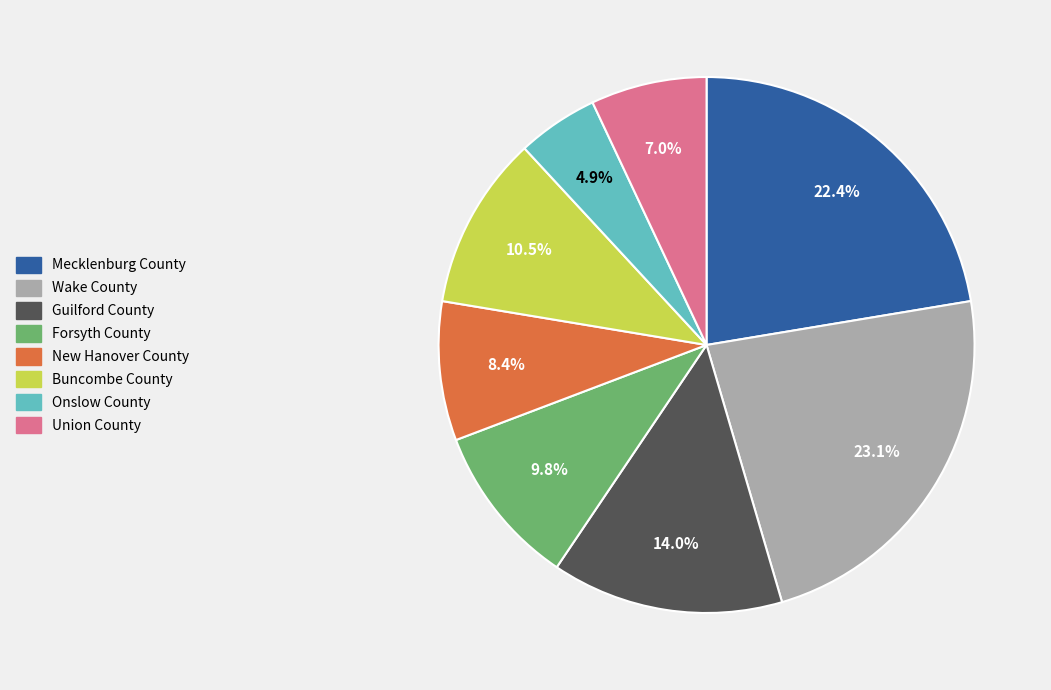

Rank the categories by value from highest to lowest.

Wake County, Mecklenburg County, Guilford County, Buncombe County, Forsyth County, New Hanover County, Union County, Onslow County